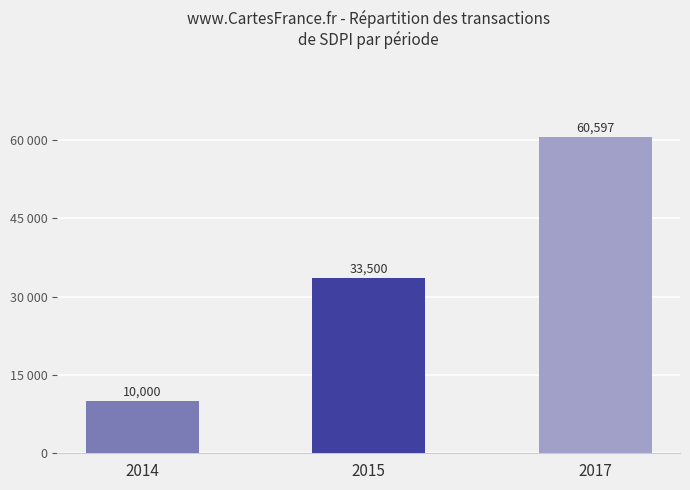

What is the sum of all values?

104097